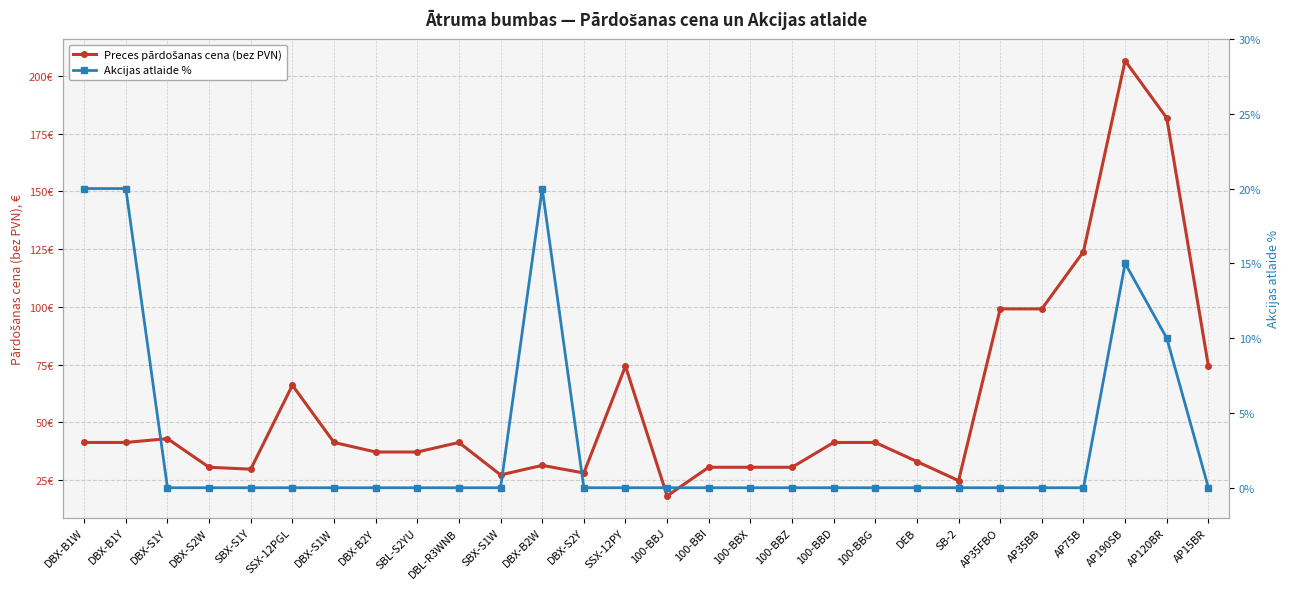

Reading right to left, transcribe all the data shown in this chart.

Preces pārdošanas cena (bez PVN): 74.3	181.8	206.6	123.9	99.1	99.1	24.8	33.0	41.3	41.3	30.5	30.5	30.5	18.1	74.3	28.1	31.4	27.2	41.3	37.1	37.1	41.3	66.1	29.7	30.5	42.9	41.3	41.3
Akcijas atlaide %: 0.0	10.0	15.0	0.0	0.0	0.0	0.0	0.0	0.0	0.0	0.0	0.0	0.0	0.0	0.0	0.0	20.0	0.0	0.0	0.0	0.0	0.0	0.0	0.0	0.0	0.0	20.0	20.0